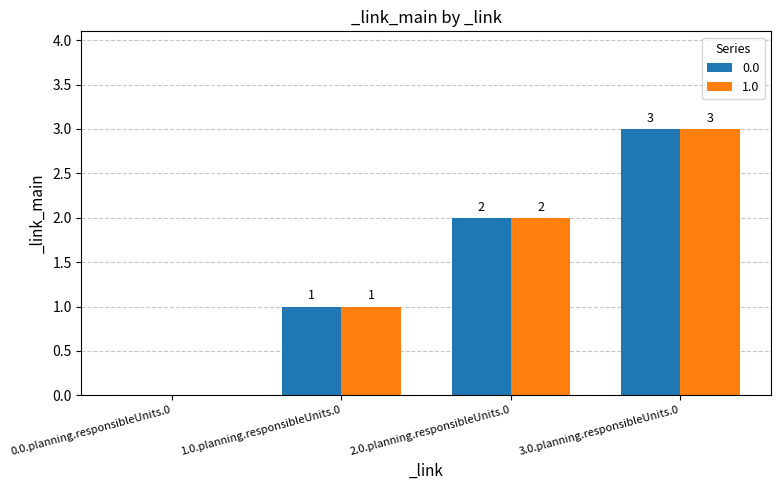

How many groups of bars are there?

4